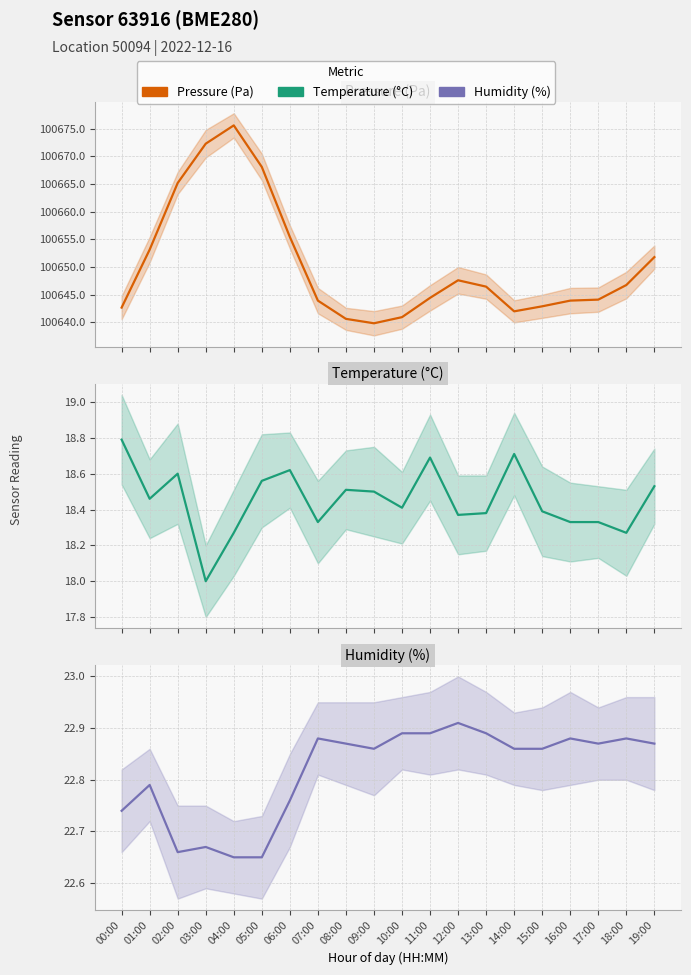

Is the value of Temperature (°C) at 08:00 greater than the value of Humidity (%) at 09:00?

No